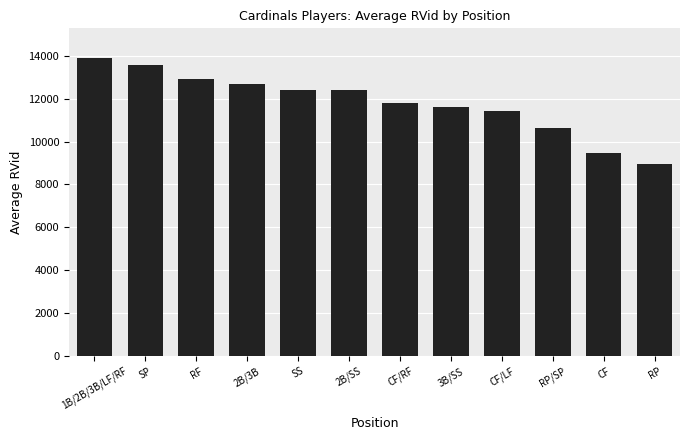

What is the approximate value at 3B/SS?

11594.0